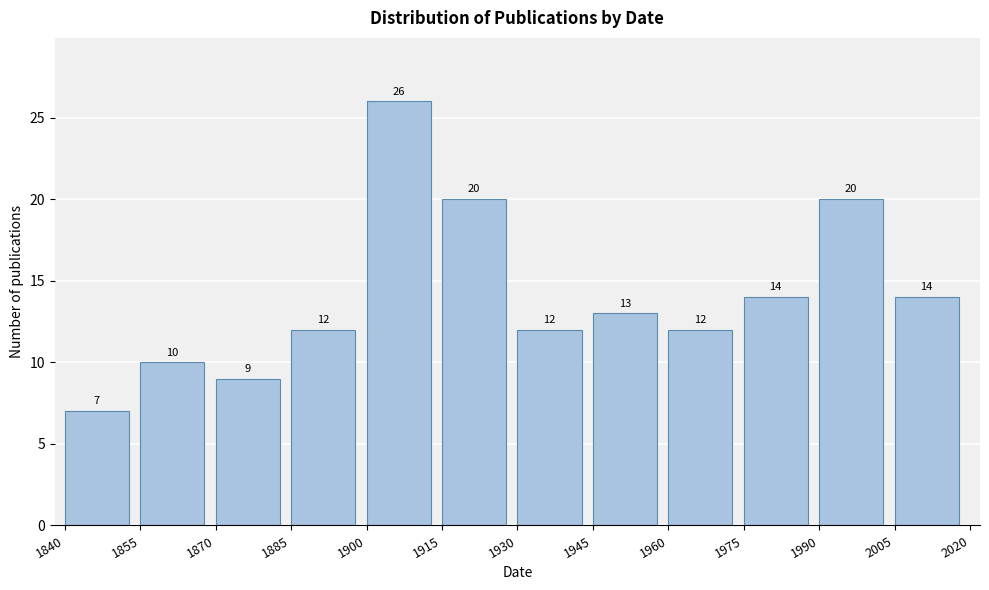

Over which range of the x-axis is the bar tallest?

1900 to 1915